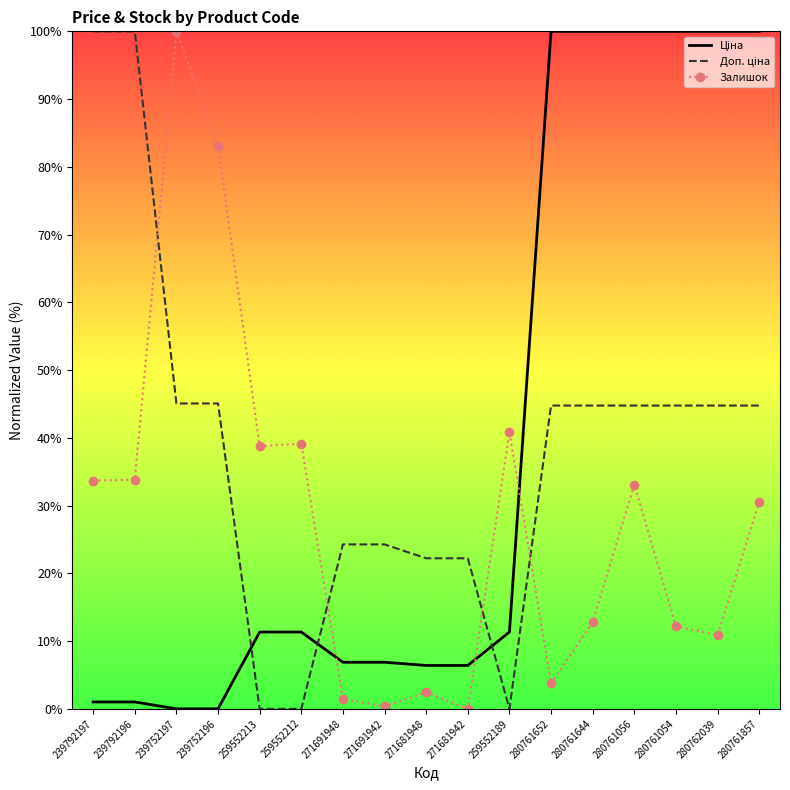

List the series in order of their peak value, highest first.

Ціна, Доп. ціна, Залишок